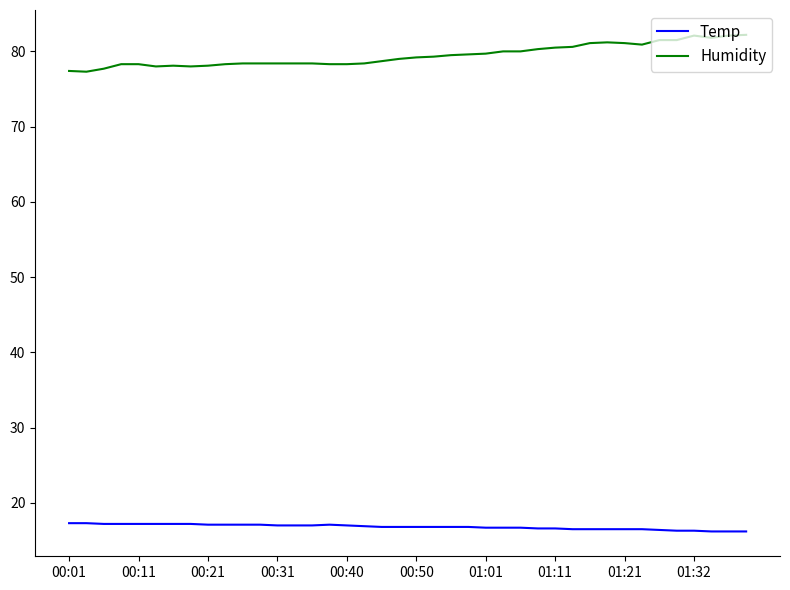

List the series in order of their overall mean, lowest first.

Temp, Humidity